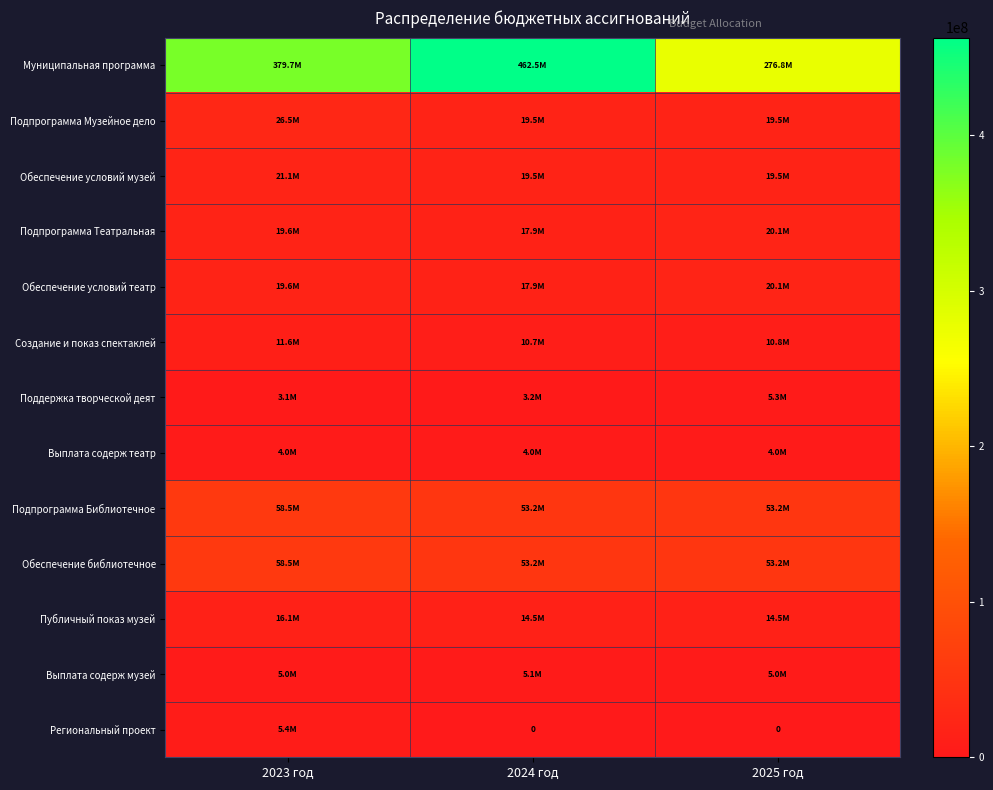

The Обеспечение условий театр series shows 17946162.5 at 2024 год. True or false?

True